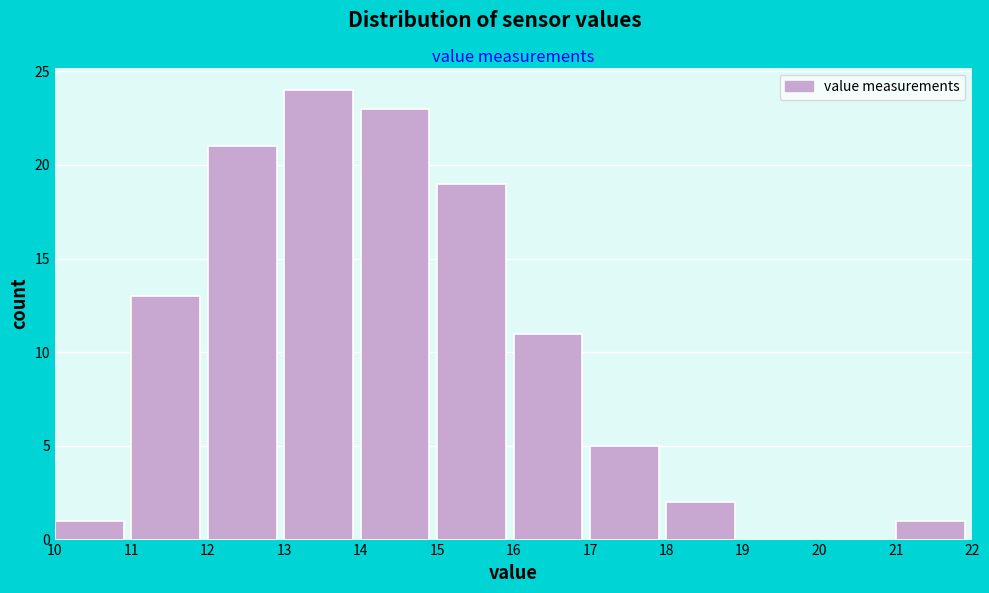

How tall is the bar that spans 11 to 12 on the x-axis? The values are not printed on the chart, so give them approximately, as read against the axis.

13